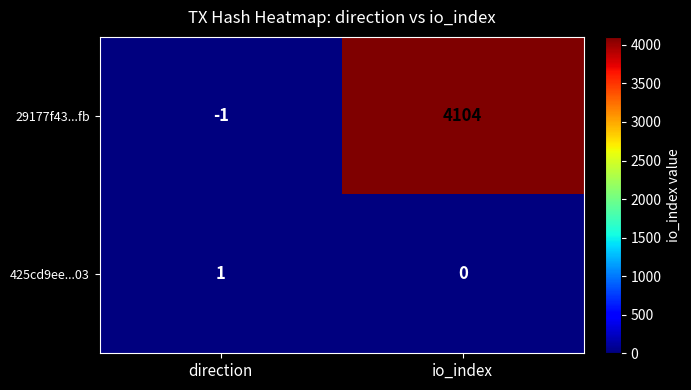

Which series has the largest total across all categories?

29177f43...fb